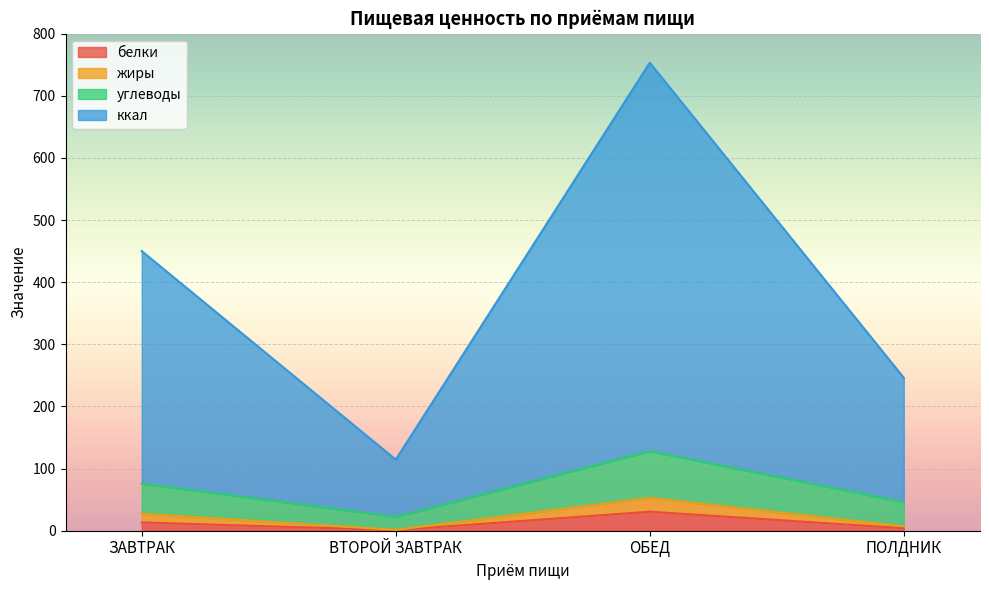

What is the highest value of the ккал series?

753.2